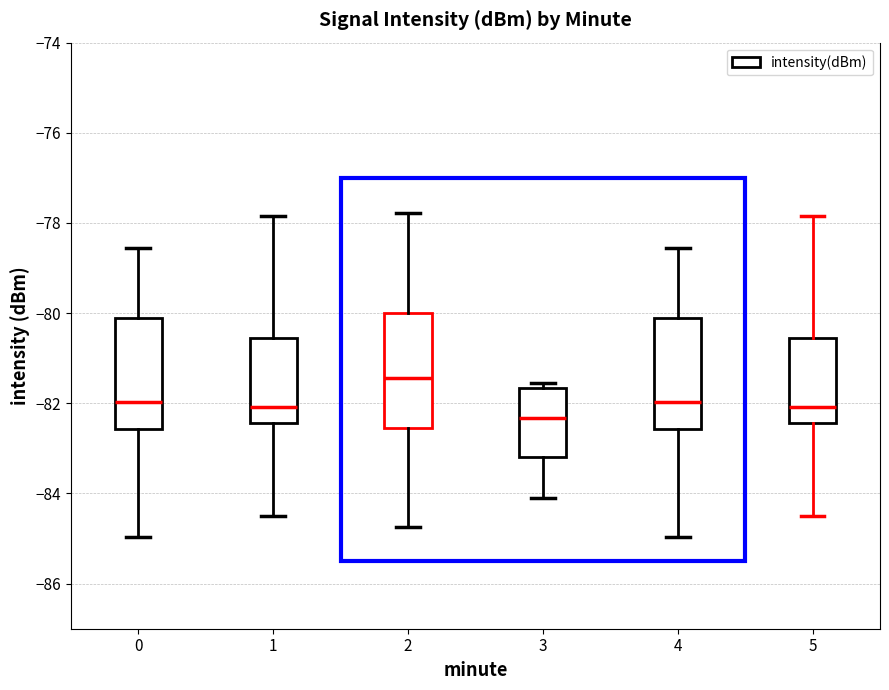

Reading left to right, read every box against the y-axis: the position of its median line, the range the box covers, and the ends of its whiskers. The values are not printed on the chart, so give them approximately, as read against the axis.

0: median -82.0, box -82.6 to -80.0, whiskers -85.0 to -78.6
1: median -82.0, box -82.4 to -80.6, whiskers -84.4 to -77.8
2: median -81.4, box -82.6 to -80.0, whiskers -84.8 to -77.8
3: median -82.4, box -83.2 to -81.6, whiskers -84.2 to -81.6 (just above the box's upper edge)
4: median -82.0, box -82.6 to -80.0, whiskers -85.0 to -78.6
5: median -82.0, box -82.4 to -80.6, whiskers -84.4 to -77.8